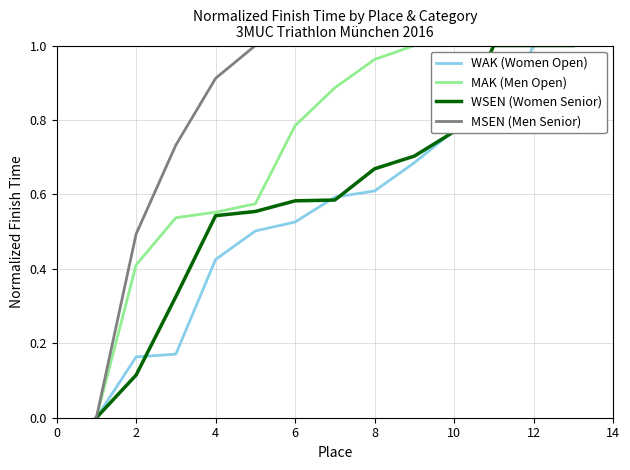

Which series has the largest total across all categories?

MSEN (Men Senior)